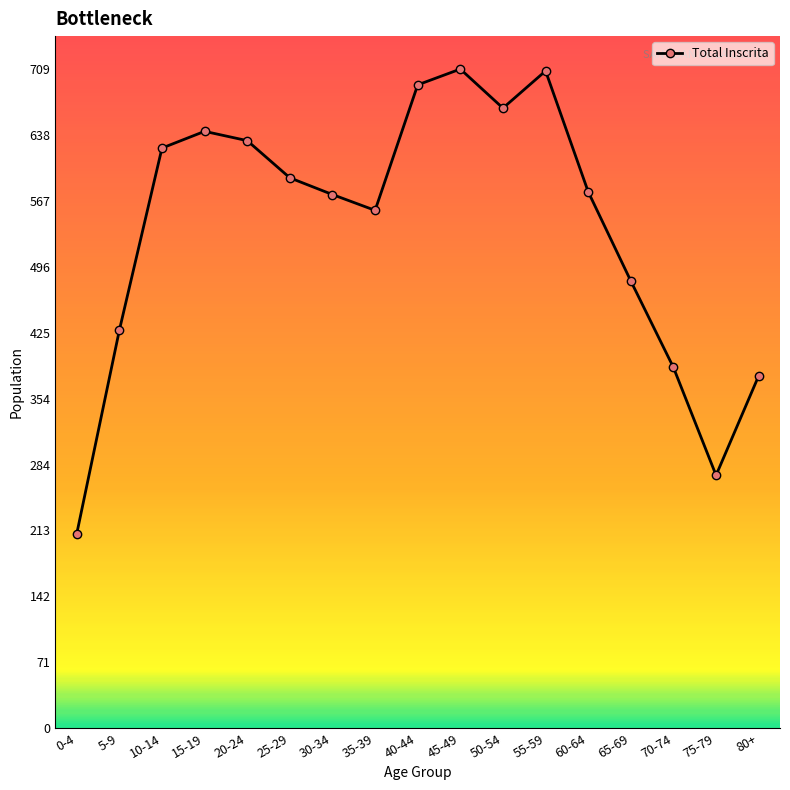

How many interior local peaks (higher than both neighbors) does the data have?

3